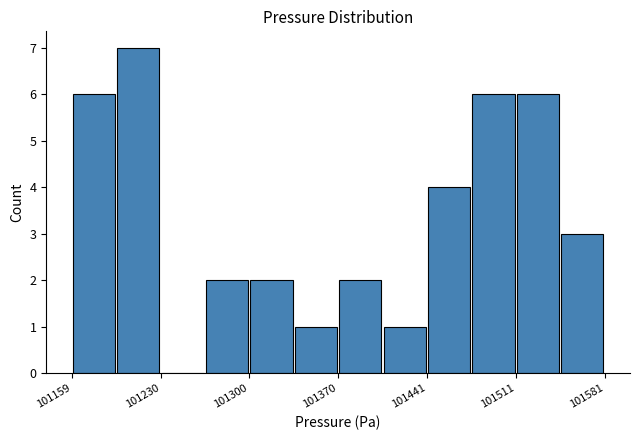

Read against the x-axis, roughly where is the centre of the tallest bar?

101210